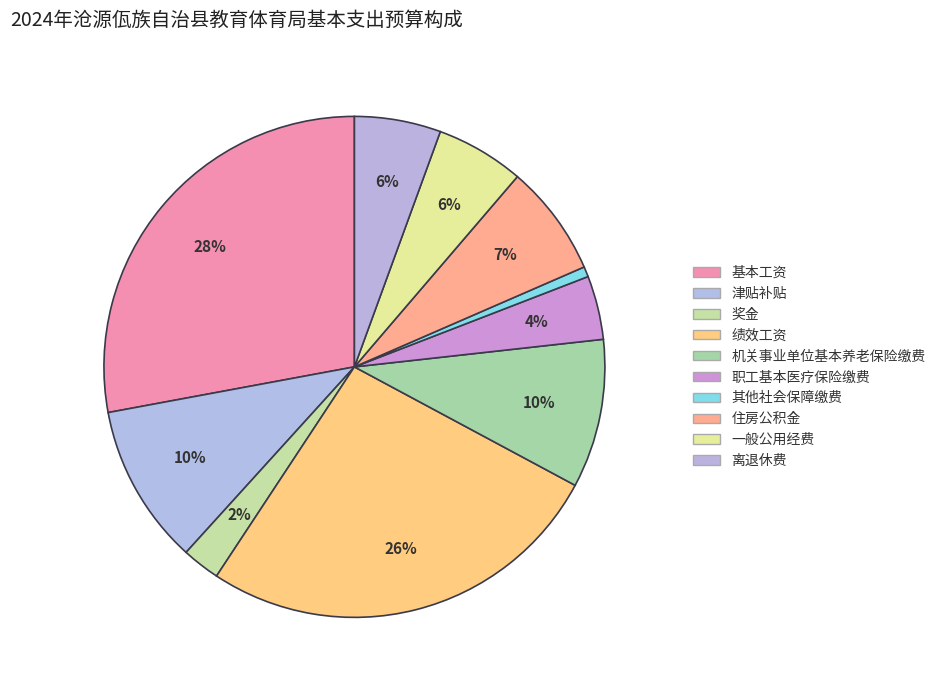

What is the smallest slice in the pie chart?

其他社会保障缴费